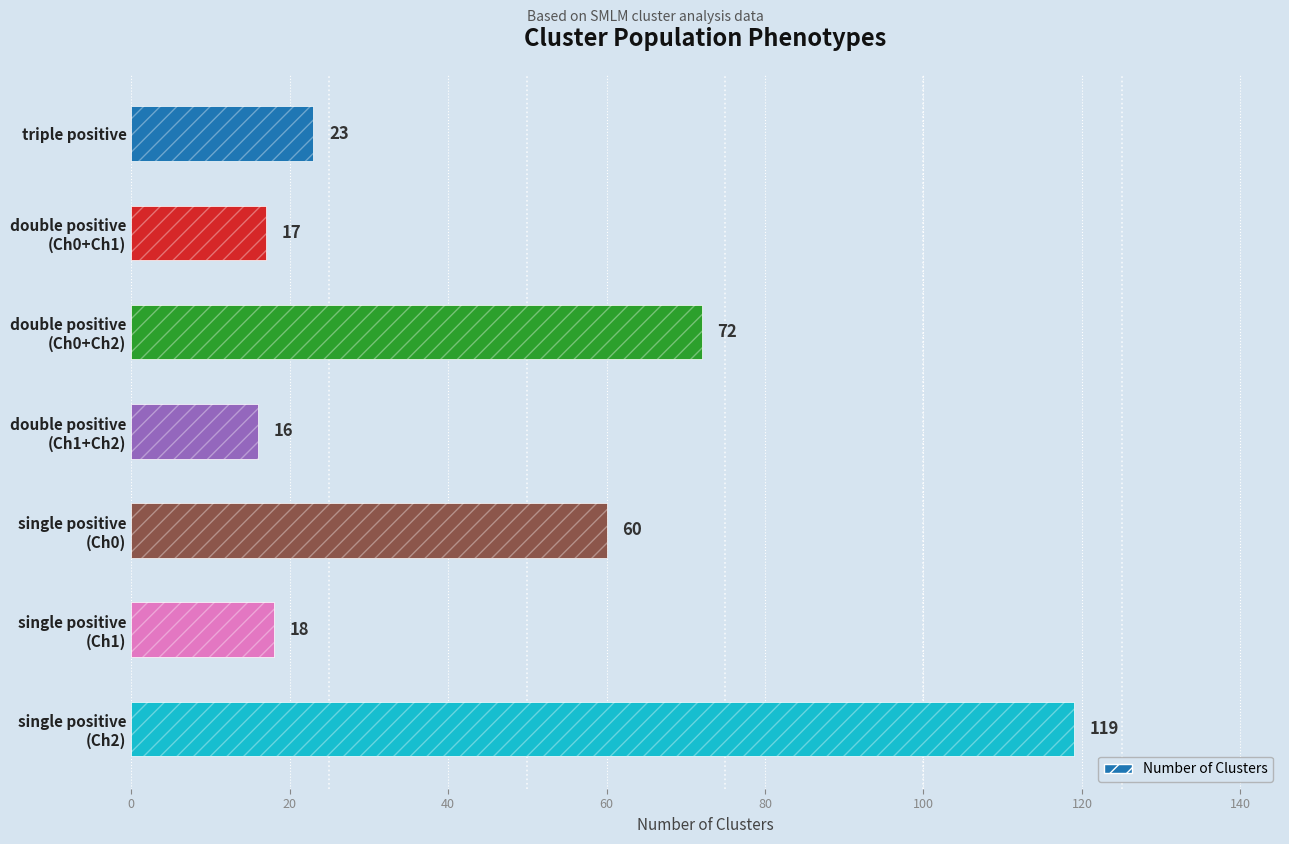

What is the value of the 7th bar from the left?

119